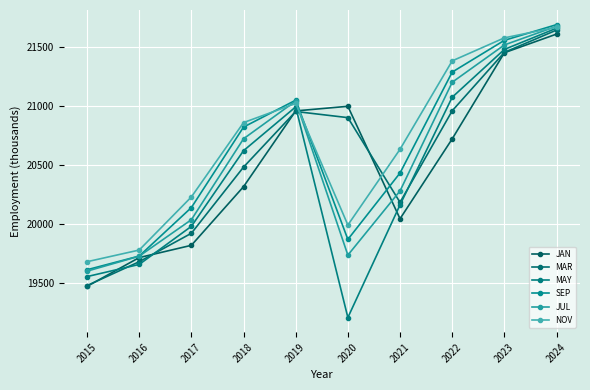

Which series has the largest total across all categories?

NOV